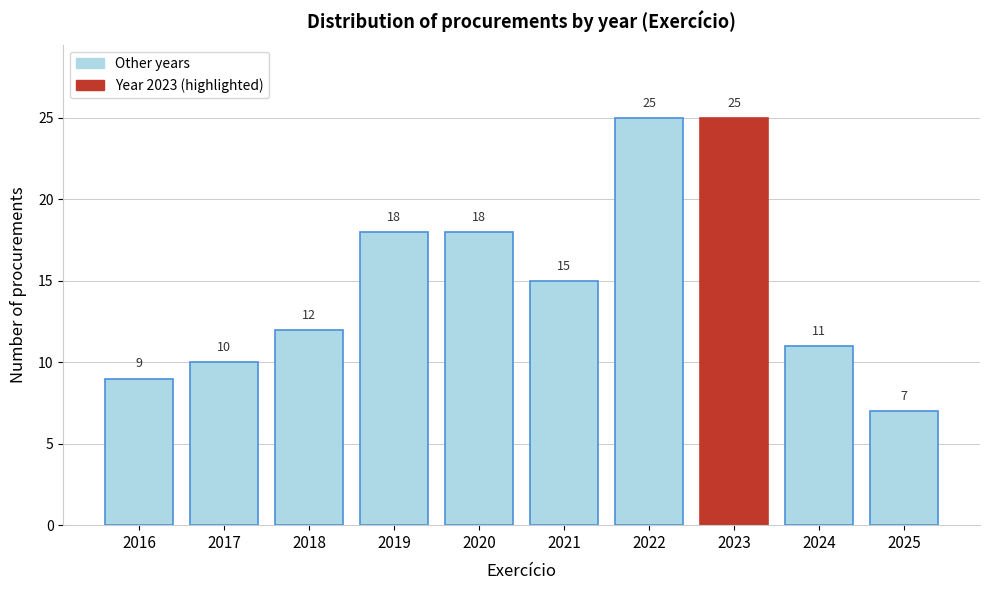

Reading left to right, what are all the values shown in this chart?

2016=9	2017=10	2018=12	2019=18	2020=18	2021=15	2022=25	2023=25	2024=11	2025=7